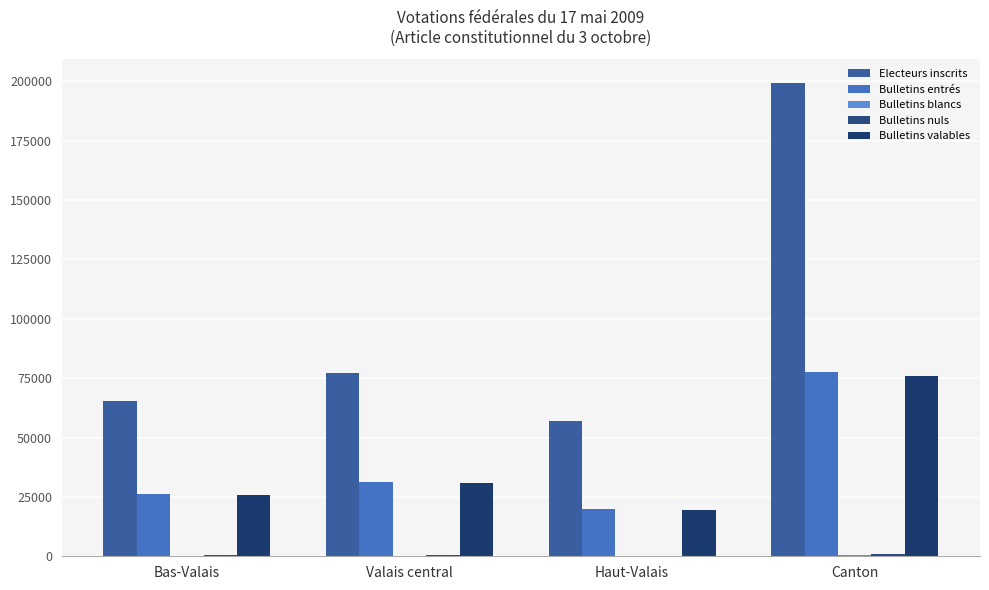

Which series has the widest spread of values?

Electeurs inscrits